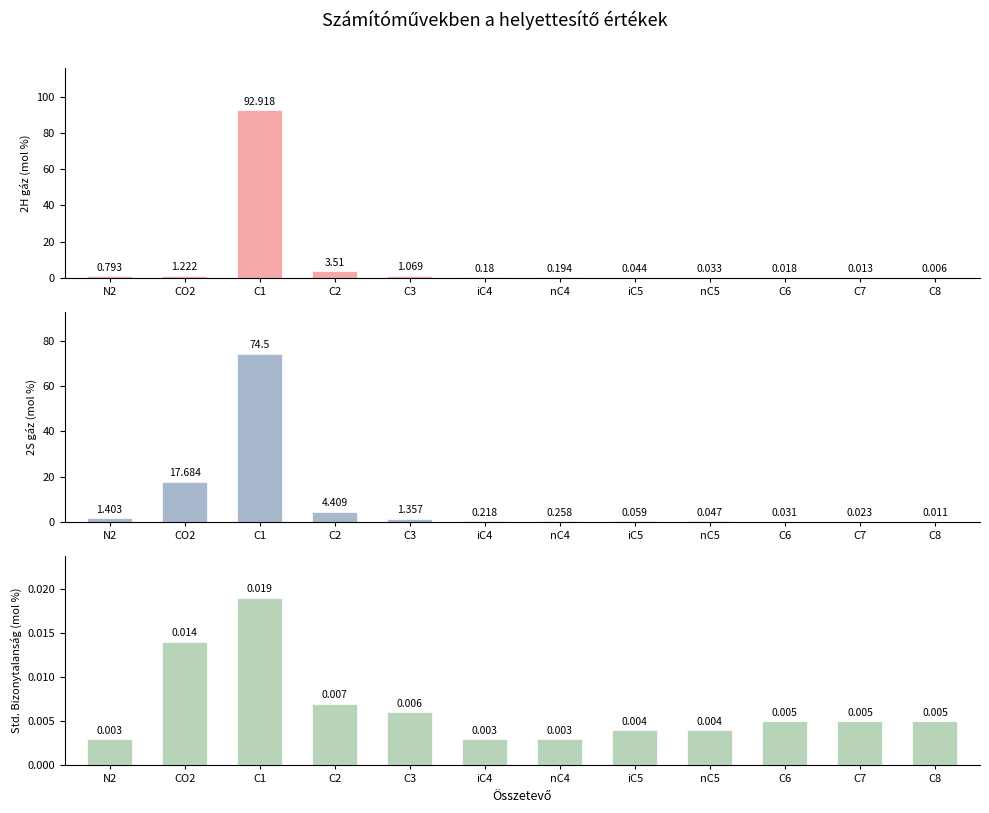

Which label corresponds to the largest value in the chart?

C1